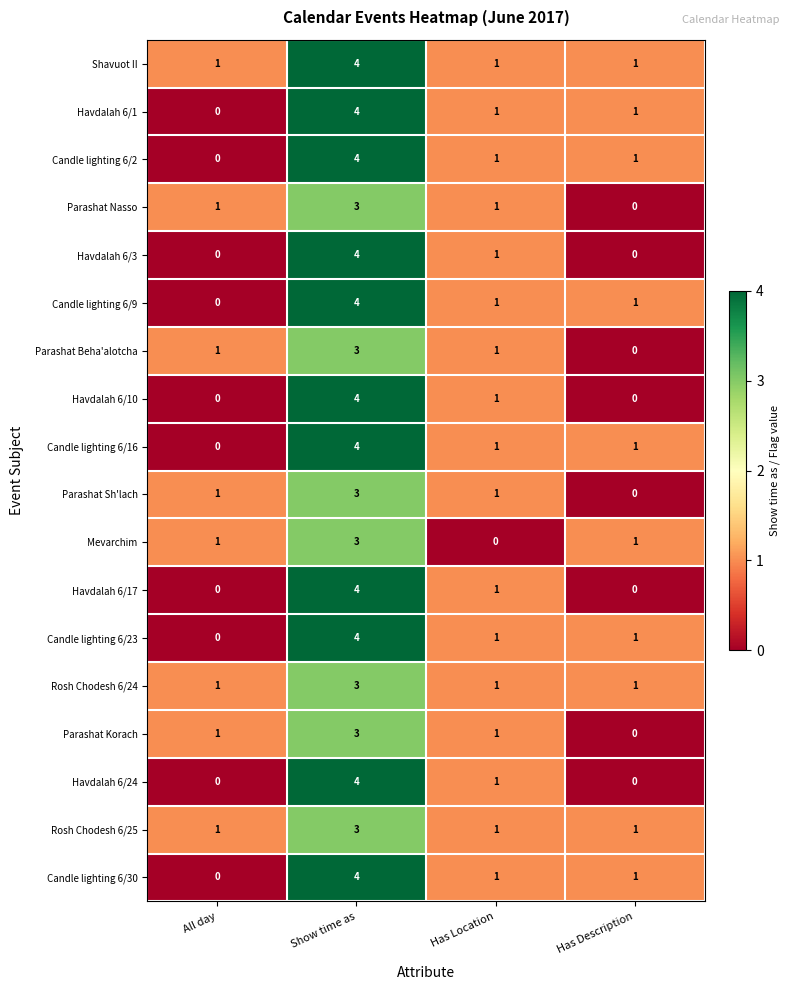

Count the Candle lighting 6/23 values in the range 1 to 4.

3